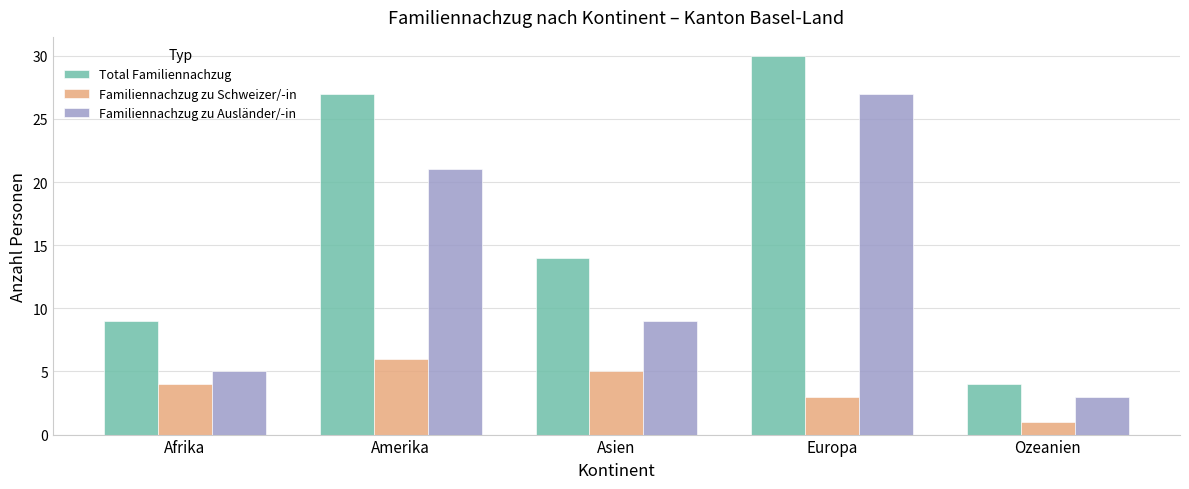

What is the label of the 2nd bar from the right?

Europa